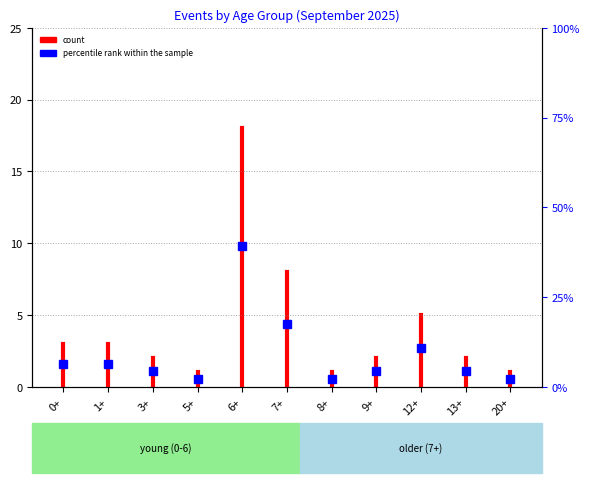

Does the chart have visible grid lines?

No